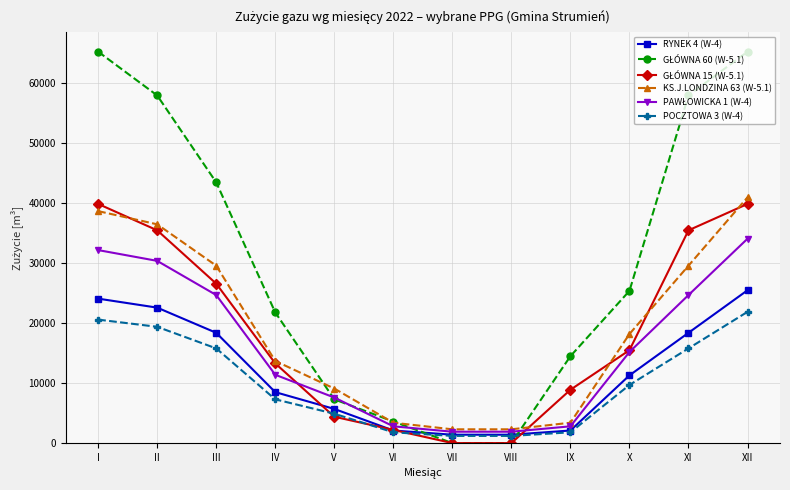

Count the number of data series in this chart.

6